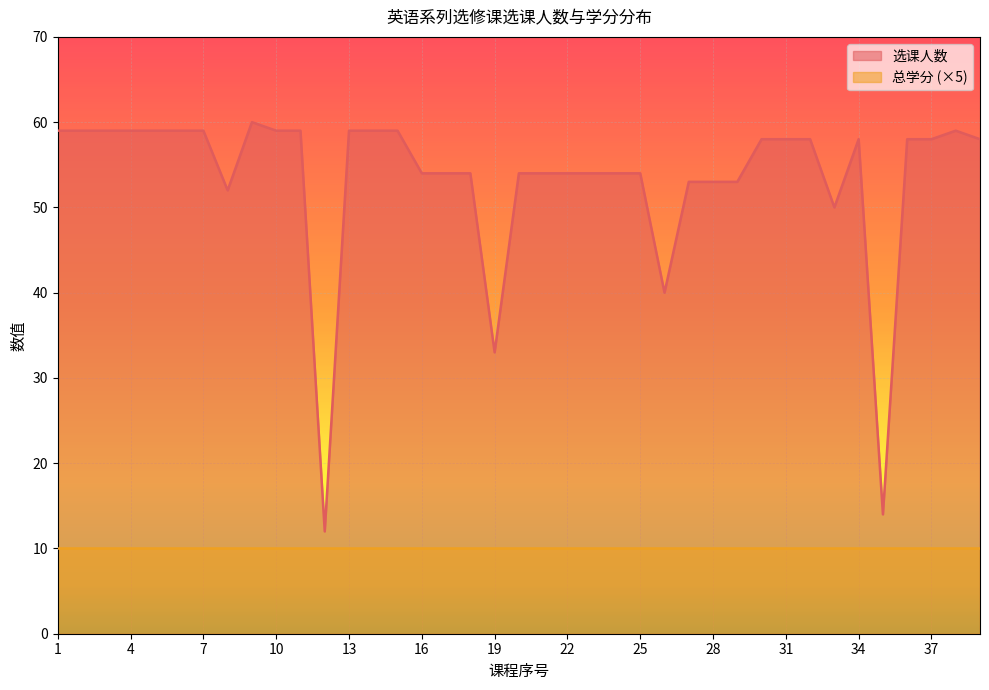

The chart shows a value of 54 at 21. True or false?

True